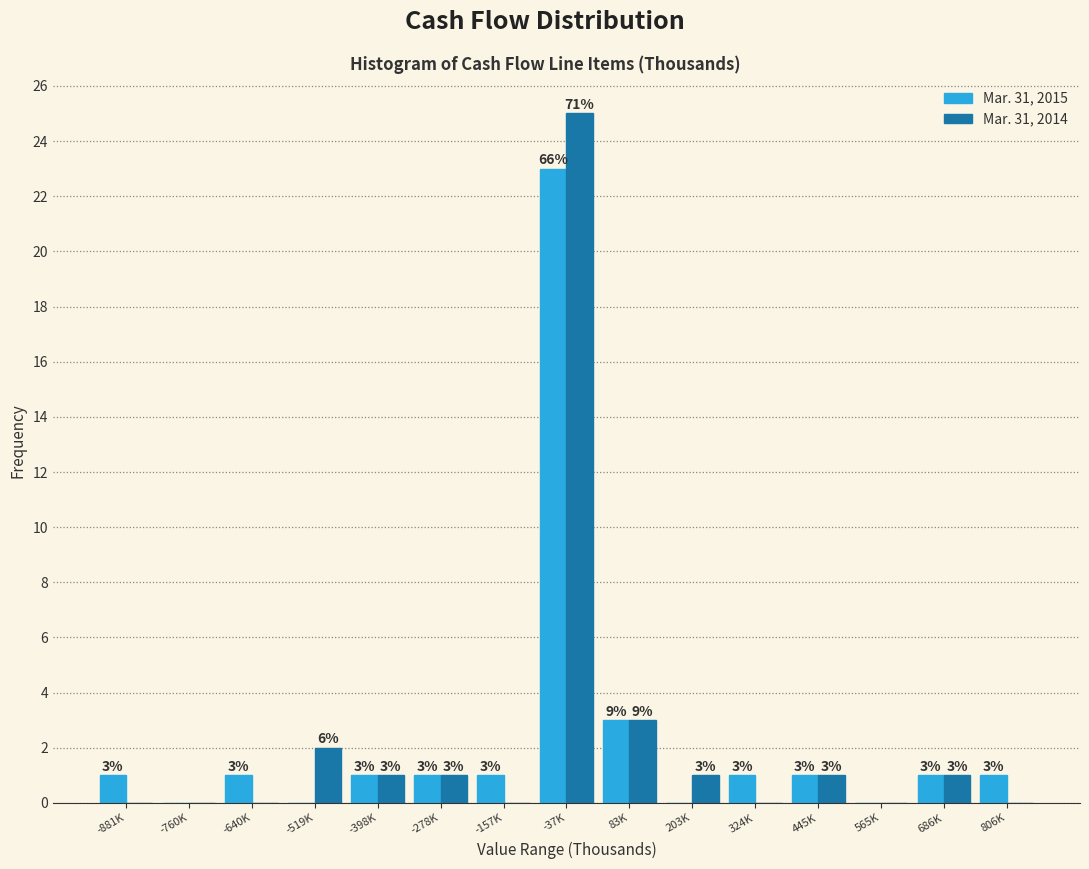

Reading left to right, list all the values displayed in this chart.

Mar. 31, 2015: -881K=1	-760K=0	-640K=1	-519K=0	-398K=1	-278K=1	-157K=1	-37K=23	83K=3	203K=0	324K=1	445K=1	565K=0	686K=1	806K=1
Mar. 31, 2014: -881K=0	-760K=0	-640K=0	-519K=2	-398K=1	-278K=1	-157K=0	-37K=25	83K=3	203K=1	324K=0	445K=1	565K=0	686K=1	806K=0